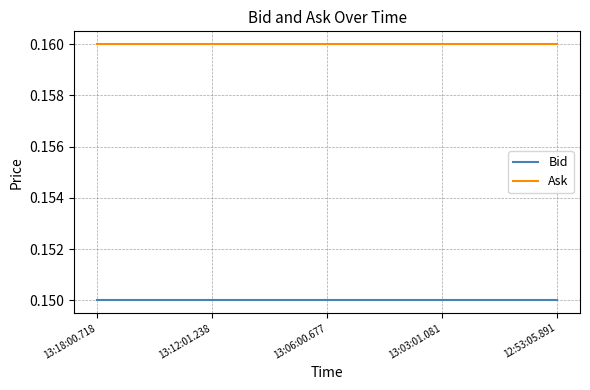

What is the total value across all series at 13:12:01.238?

0.3